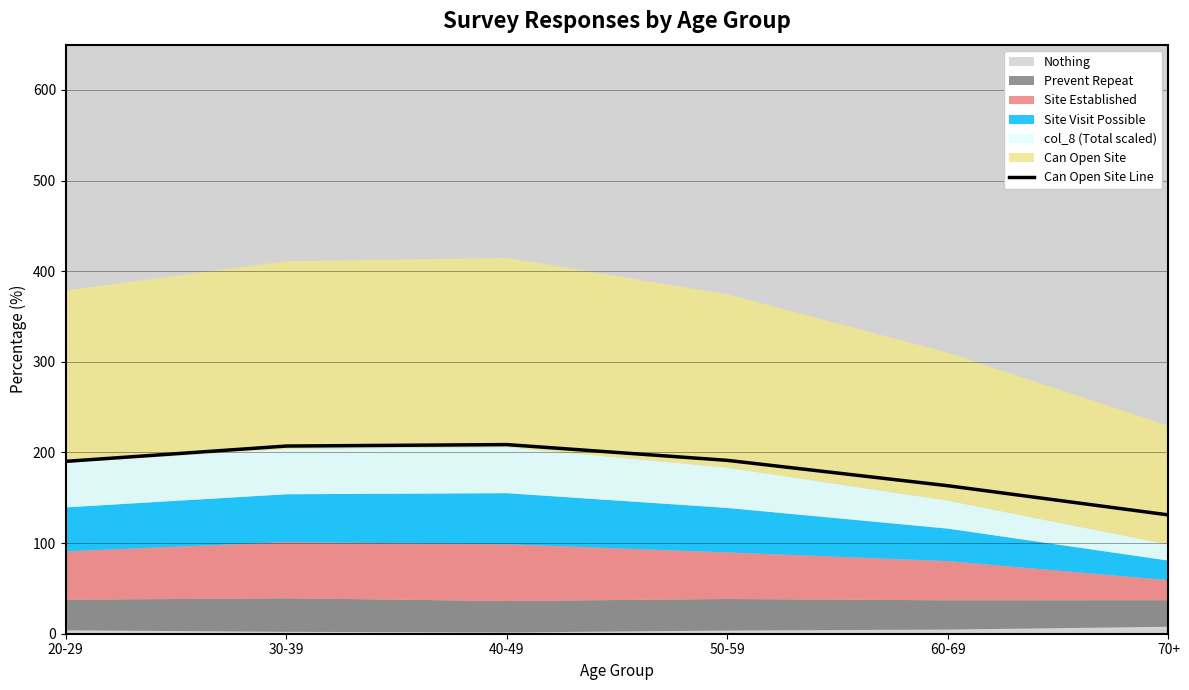

What value does the data have at 30-39?

207.1